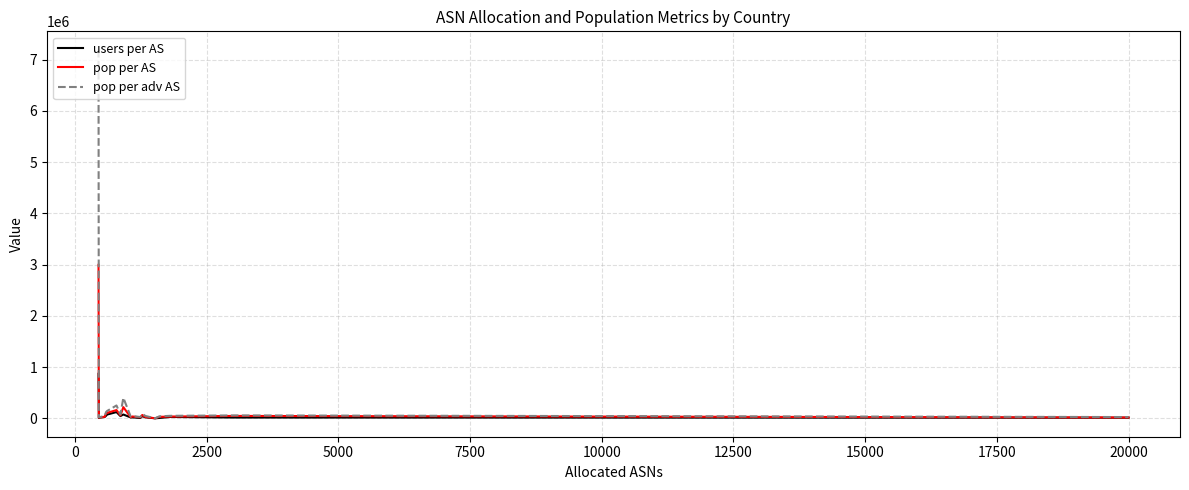

How many lines are shown in the chart?

3